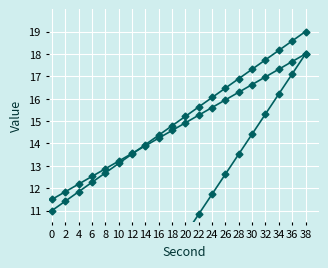

Reading left to right, list all the values displayed in this chart.

intensity(dBm): 0=11.0	2=11.4	4=11.8	6=12.3	8=12.7	10=13.1	12=13.5	14=13.9	16=14.4	18=14.8	20=15.2	22=15.6	24=16.1	26=16.5	28=16.9	30=17.3	32=17.7	34=18.2	36=18.6	38=19.0
second: 0=1.0	2=1.9	4=2.8	6=3.7	8=4.6	10=5.5	12=6.4	14=7.3	16=8.2	18=9.1	20=9.9	22=10.8	24=11.7	26=12.6	28=13.5	30=14.4	32=15.3	34=16.2	36=17.1	38=18.0
minute: 0=11.5	2=11.8	4=12.2	6=12.5	8=12.9	10=13.2	12=13.6	14=13.9	16=14.2	18=14.6	20=14.9	22=15.3	24=15.6	26=15.9	28=16.3	30=16.6	32=17.0	34=17.3	36=17.7	38=18.0